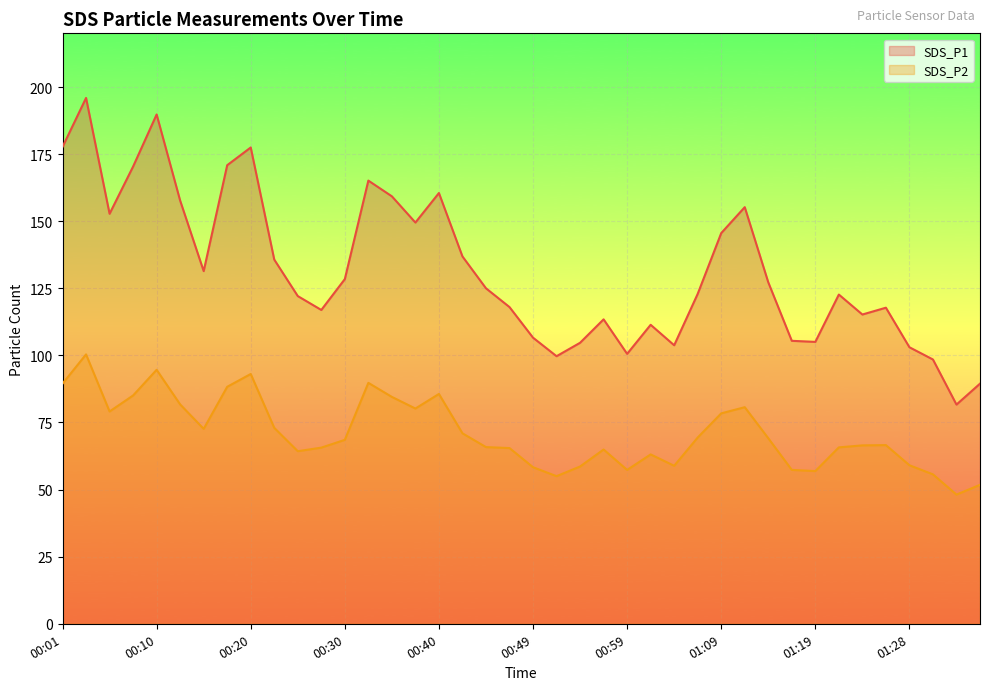

The value of SDS_P2 at 01:19 is 31.7. True or false?

False